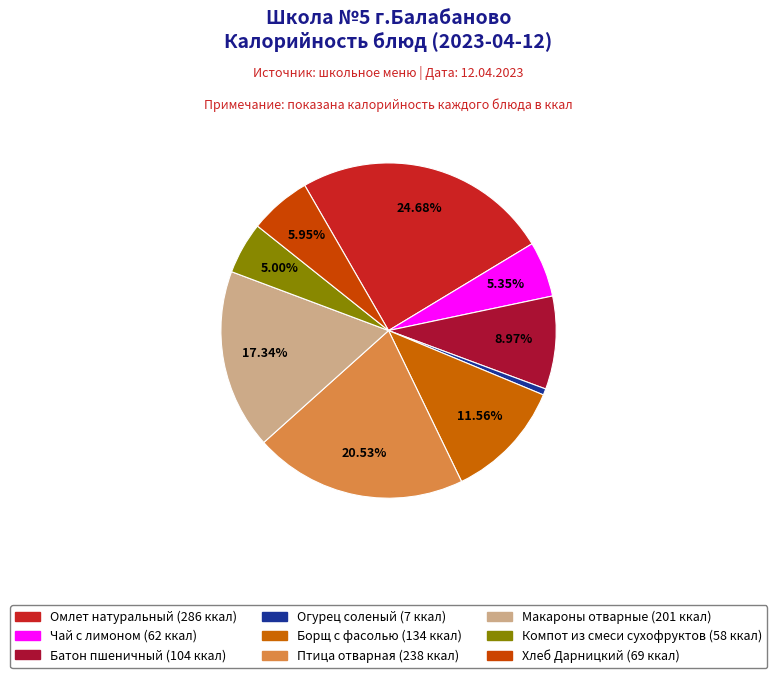

Count the number of slices in the pie.

9